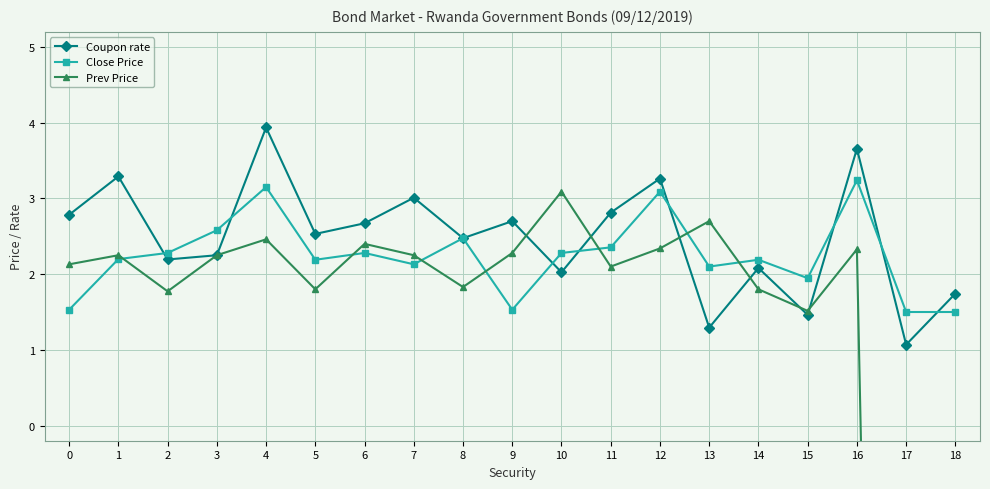

How many times do Close Price and Coupon rate cross each other?

10